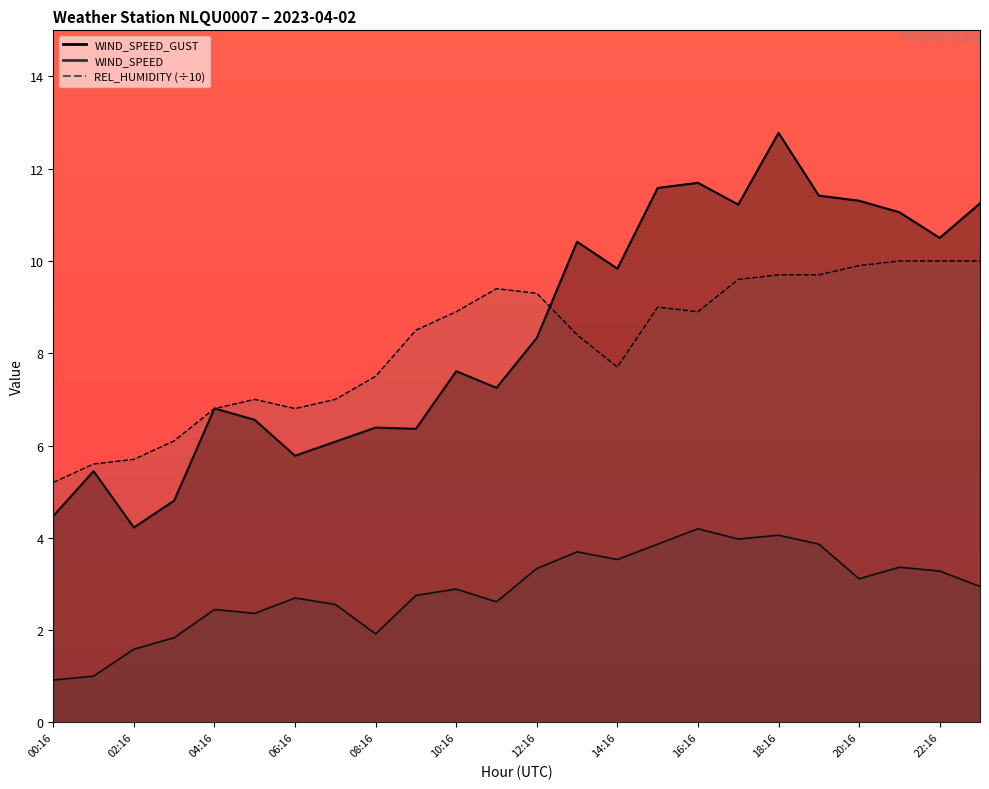

What is the sum of all REL_HUMIDITY values?

196.7